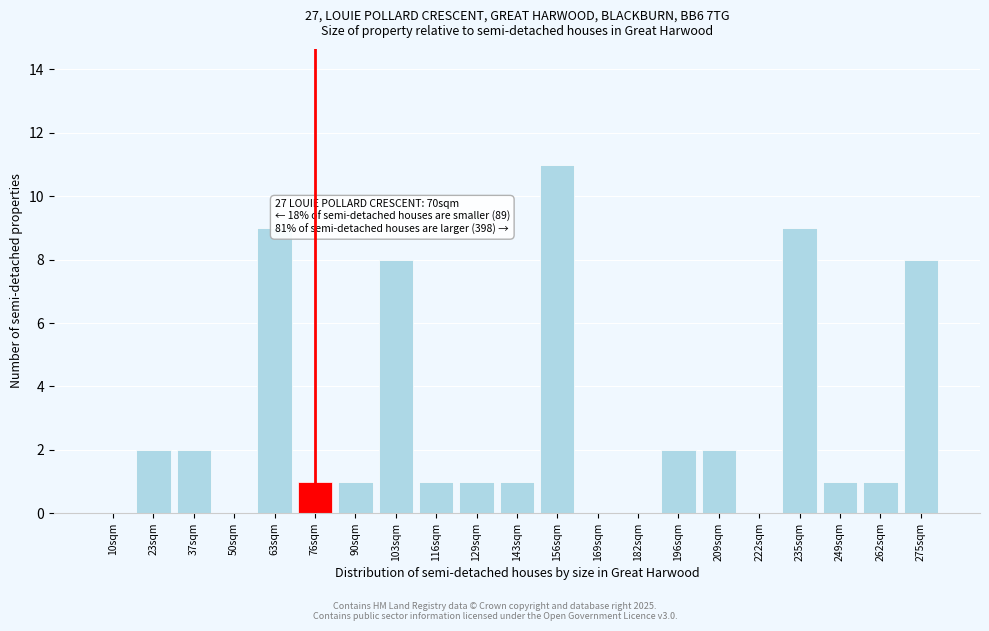

Reading left to right, extract all data points from this chart.

10sqm=0	23sqm=2	37sqm=2	50sqm=0	63sqm=9	76sqm=1	90sqm=1	103sqm=8	116sqm=1	129sqm=1	143sqm=1	156sqm=11	169sqm=0	182sqm=0	196sqm=2	209sqm=2	222sqm=0	235sqm=9	249sqm=1	262sqm=1	275sqm=8